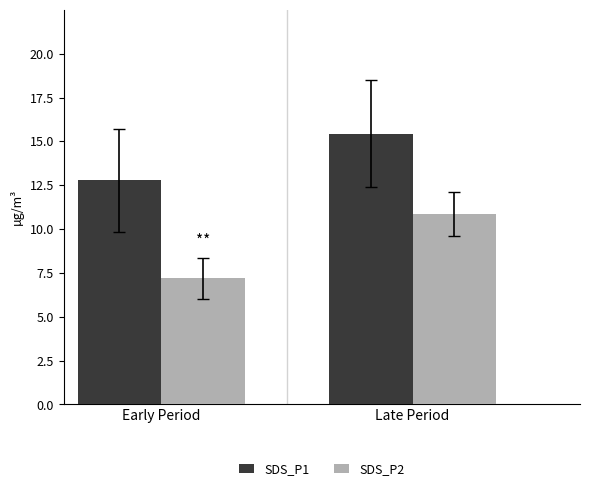

Rank the series by their maximum value, from lowest to highest.

SDS_P2, SDS_P1